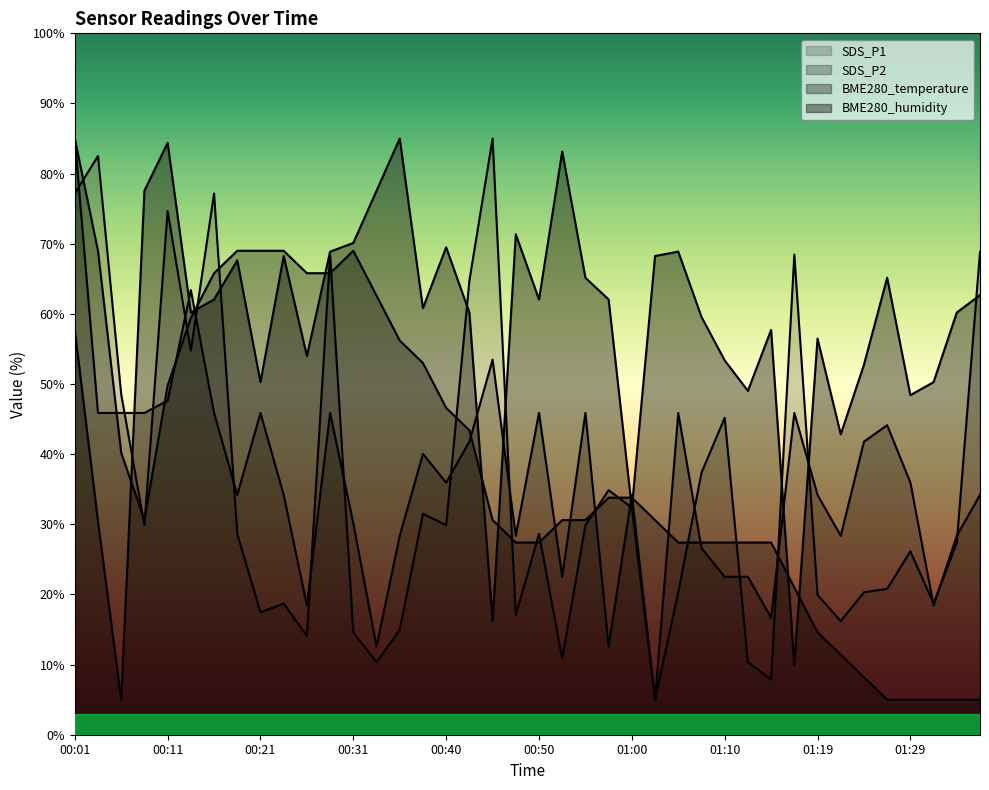

What is the approximate value of SDS_P1 at 01:32?

18.7